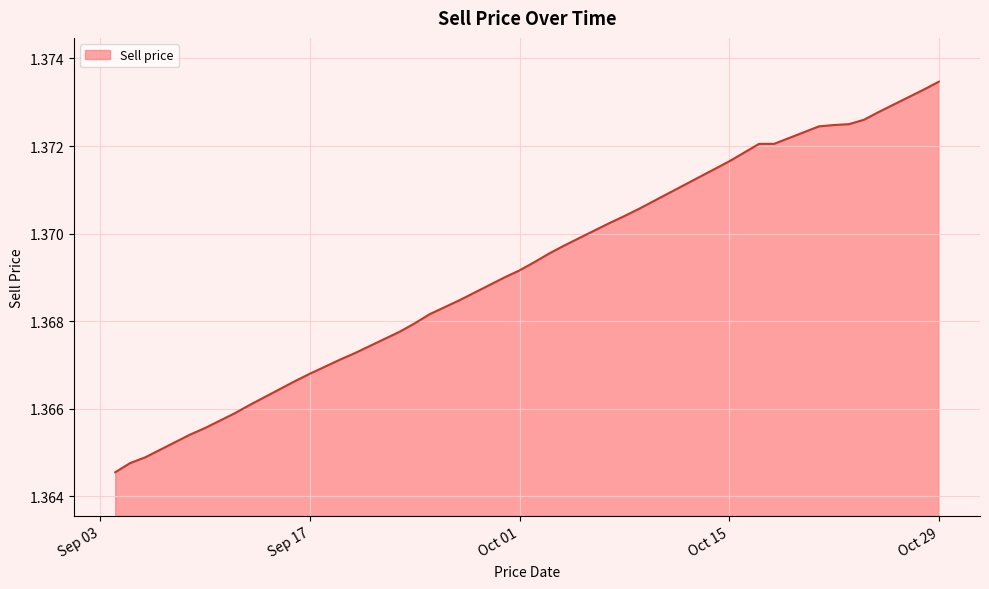

How many series are shown in this chart?

1